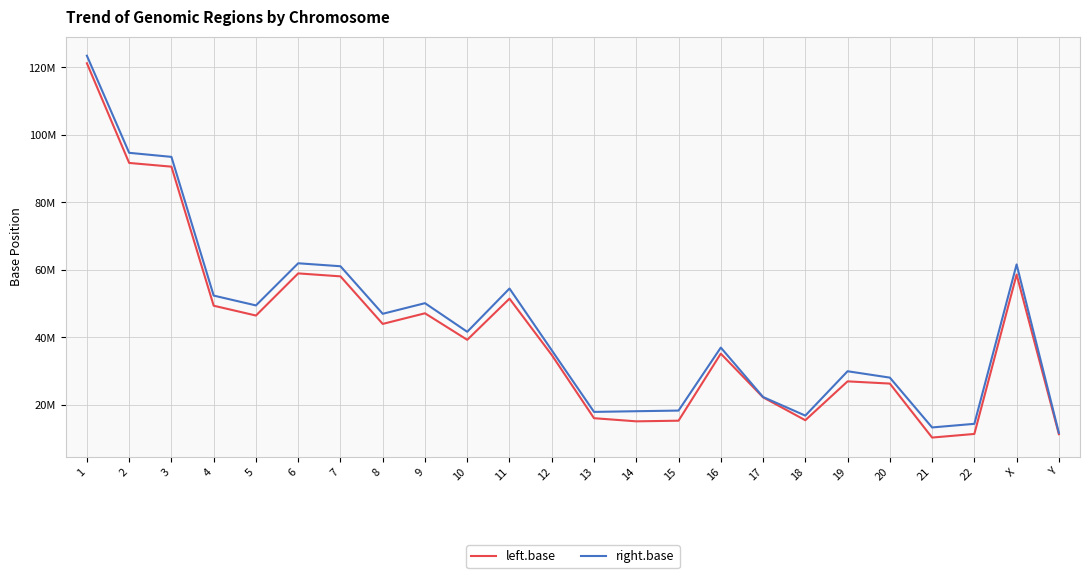

Where is right.base nearest to the value 67565455?

6